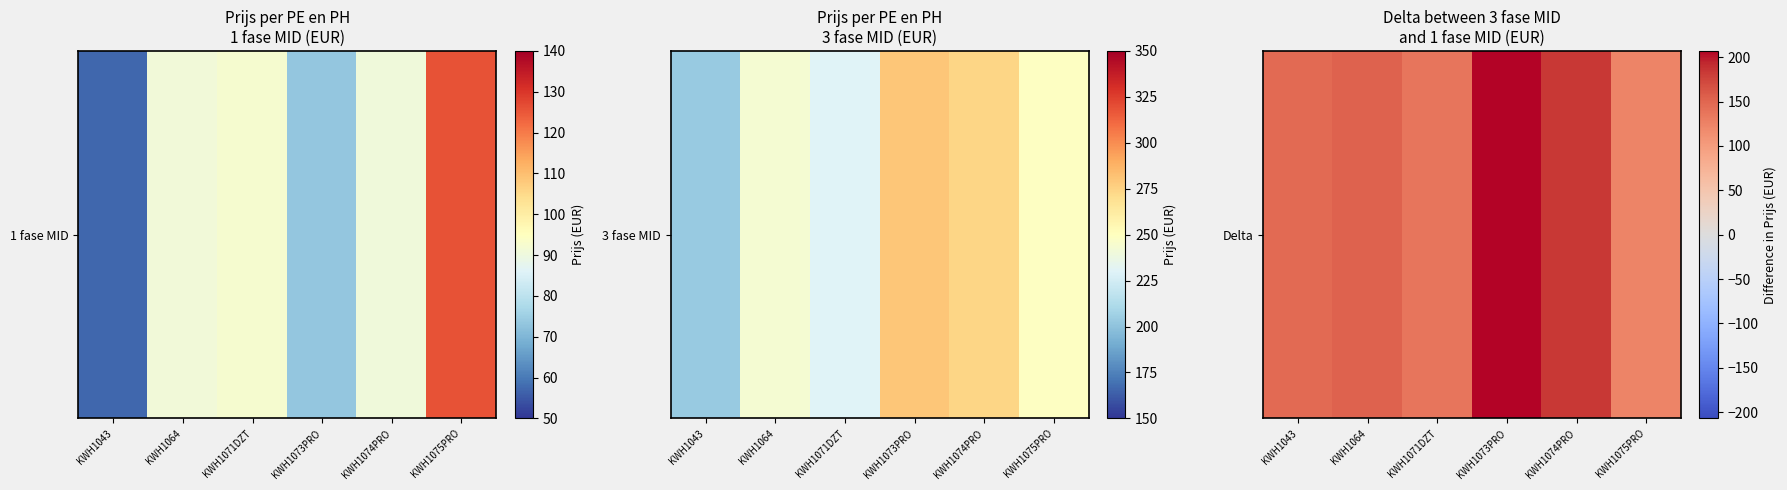

What value does the data have at KWH1071DZT?

137.5